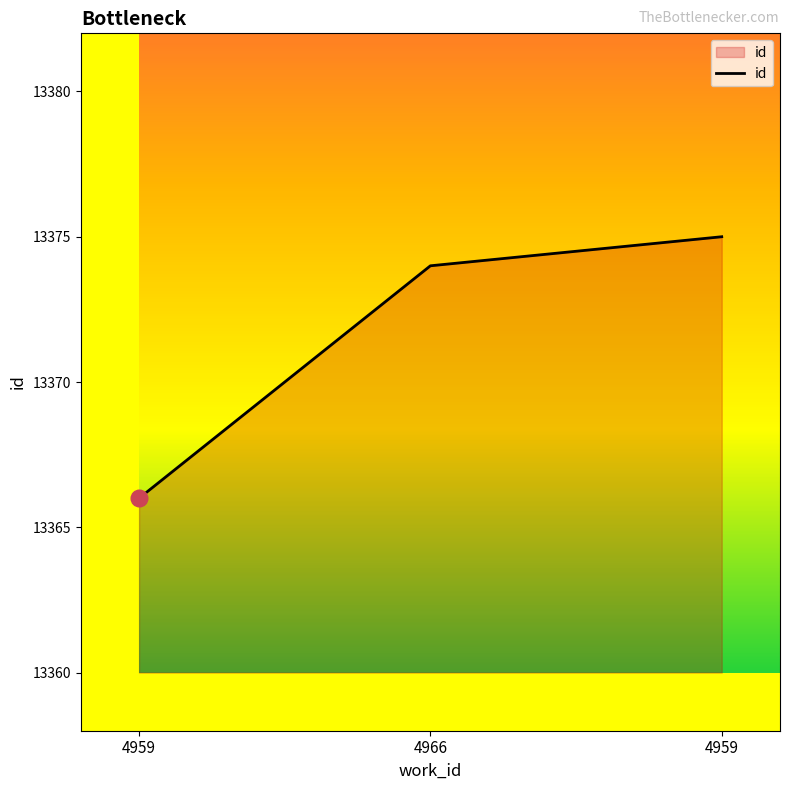

List the labels in order of value, largest first.

4959, 4966, 4959